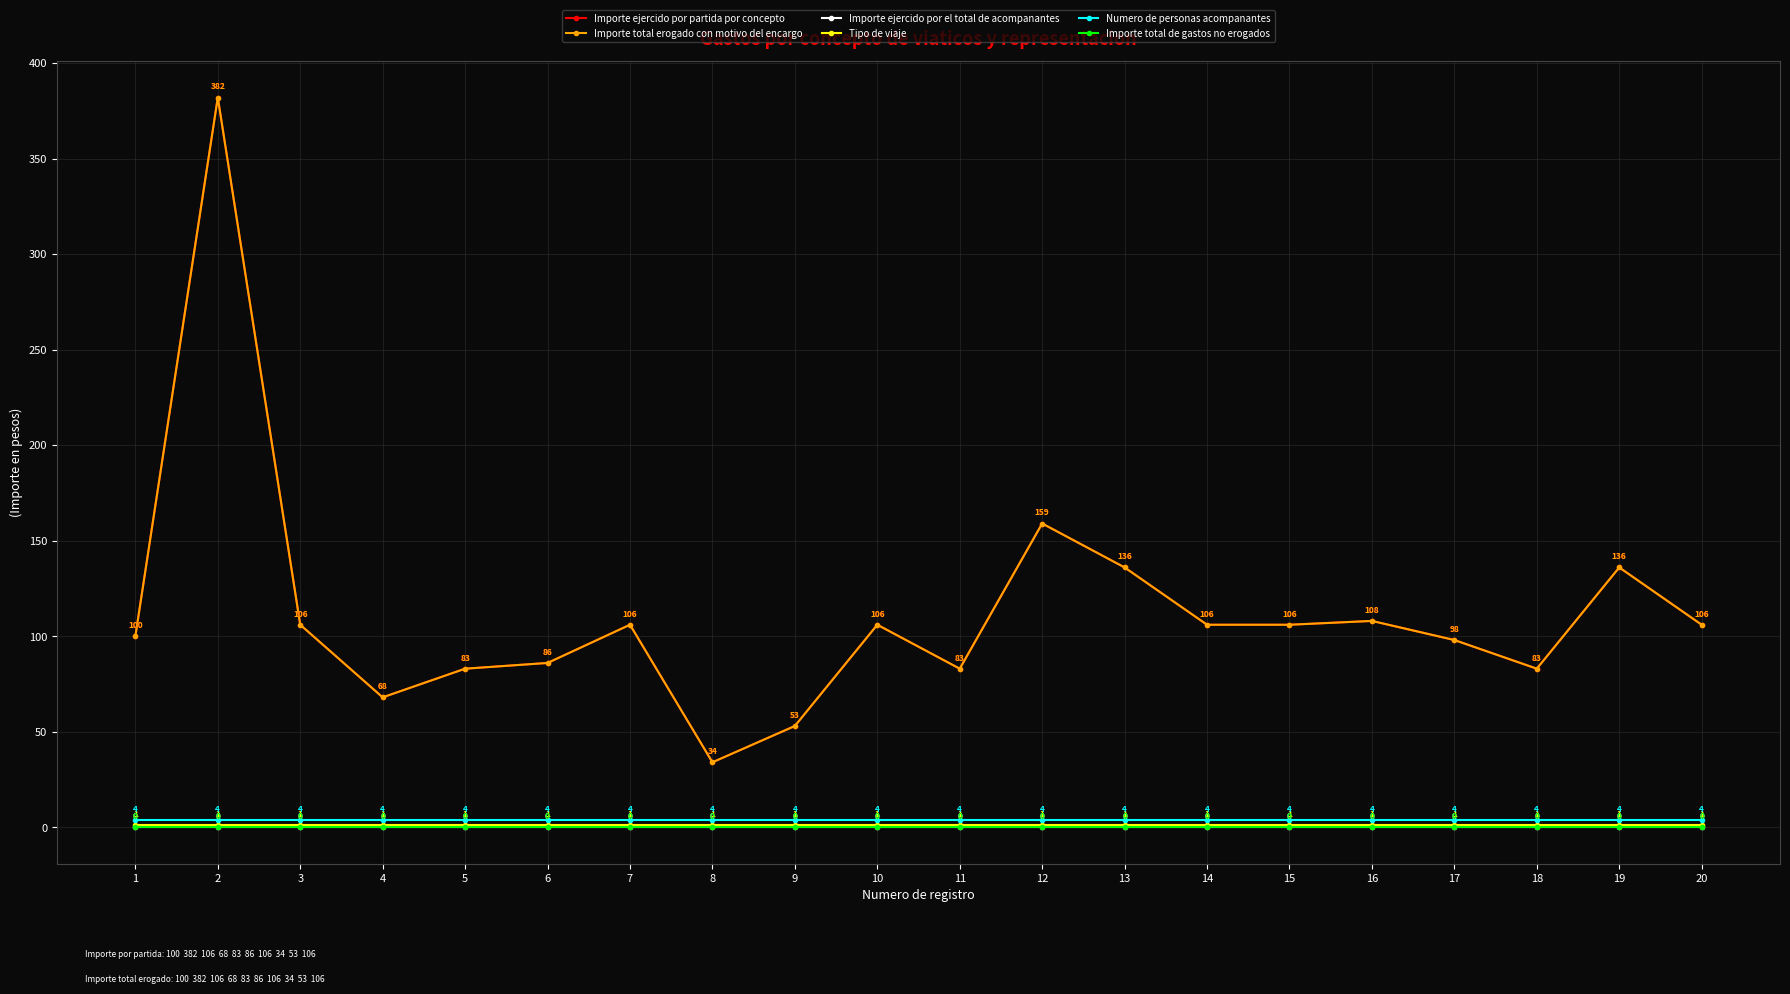

Is this an area chart (filled region under the line)?

No